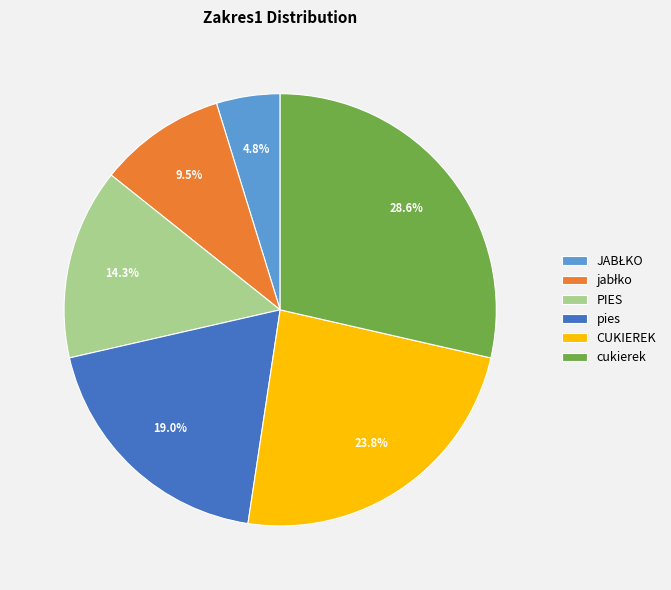

To the nearest percent, what percentage of the pie is CUKIEREK?

24%